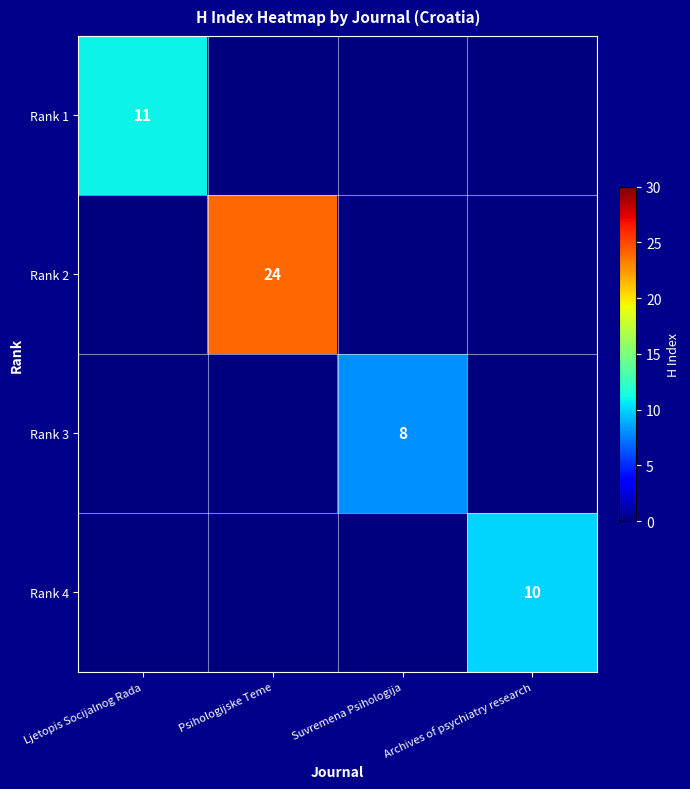

Which category has the highest value across all series?

Psihologijske Teme